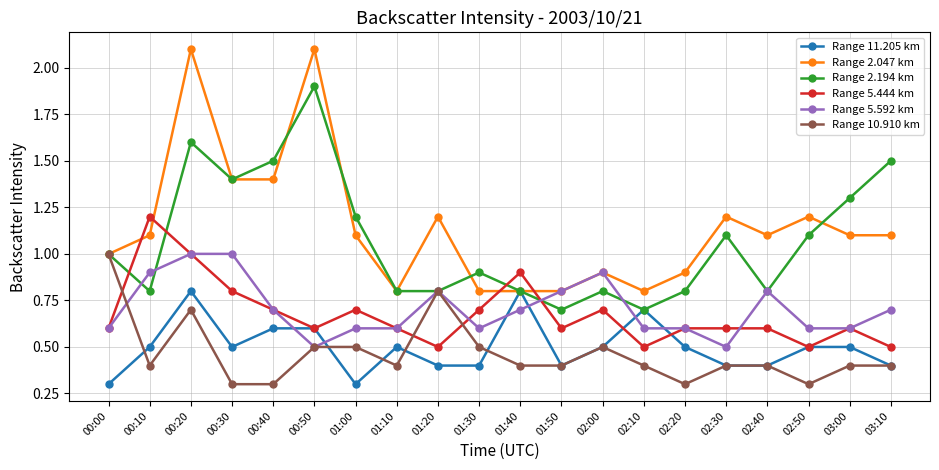

At which category does Range 5.444 km reach its first local peak?

00:10